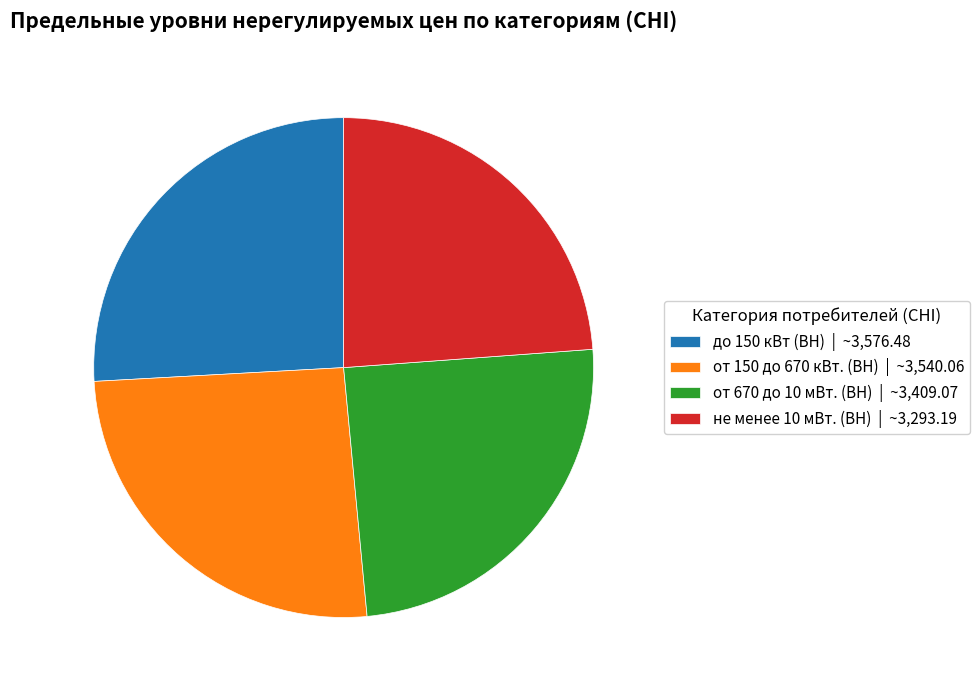

True or false: не менее 10 мВт. (ВН) accounts for 24% of the total.

True